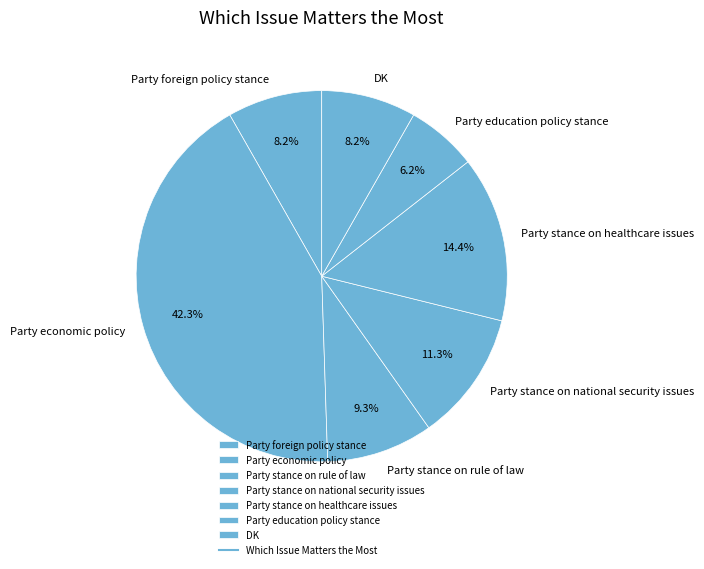

Which category has the biggest portion of the pie?

Party economic policy